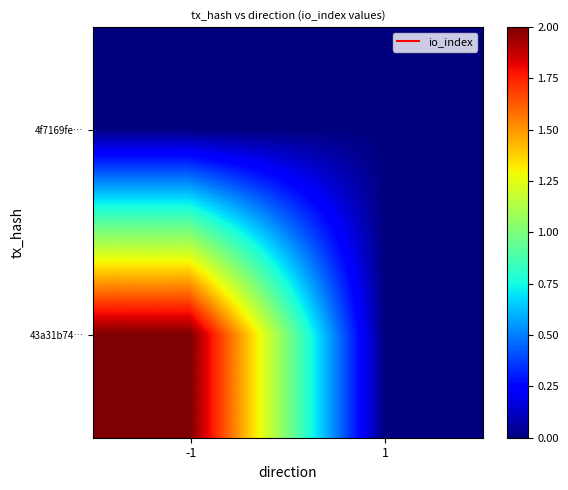

At which category is the sum across all series the highest?

-1